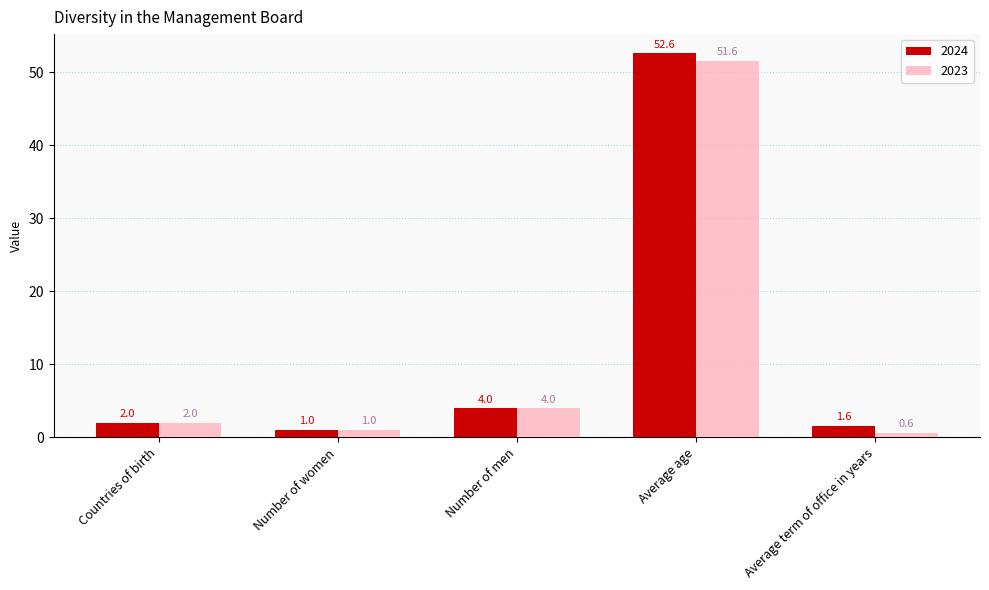

Between Number of women and Average term of office in years, which series saw the biggest shift?

2024